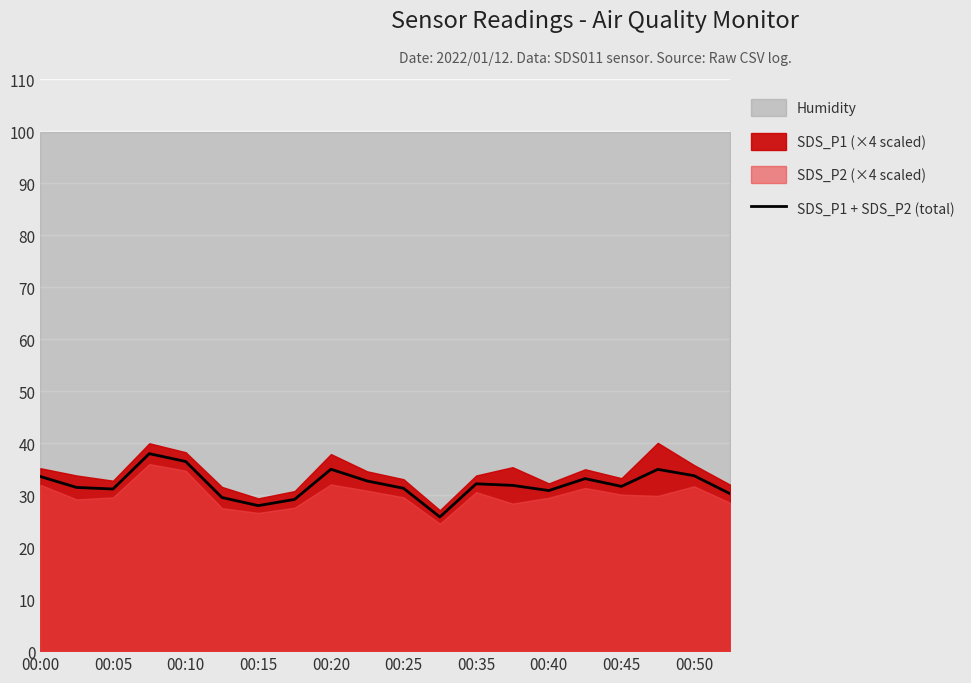

Is it true that SDS_P1 + SDS_P2 (total) equals 31.7 at 00:45?

True